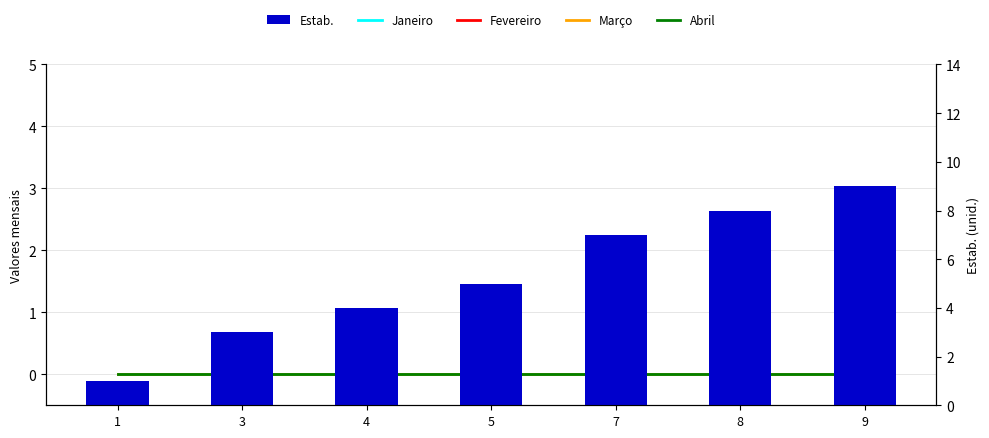

Reading left to right, what are all the values shown in this chart?

Janeiro: 1=0	3=0	4=0	5=0	7=0	8=0	9=0
Fevereiro: 1=0	3=0	4=0	5=0	7=0	8=0	9=0
Março: 1=0	3=0	4=0	5=0	7=0	8=0	9=0
Abril: 1=0	3=0	4=0	5=0	7=0	8=0	9=0
Estab.: 1=1	3=3	4=4	5=5	7=7	8=8	9=9